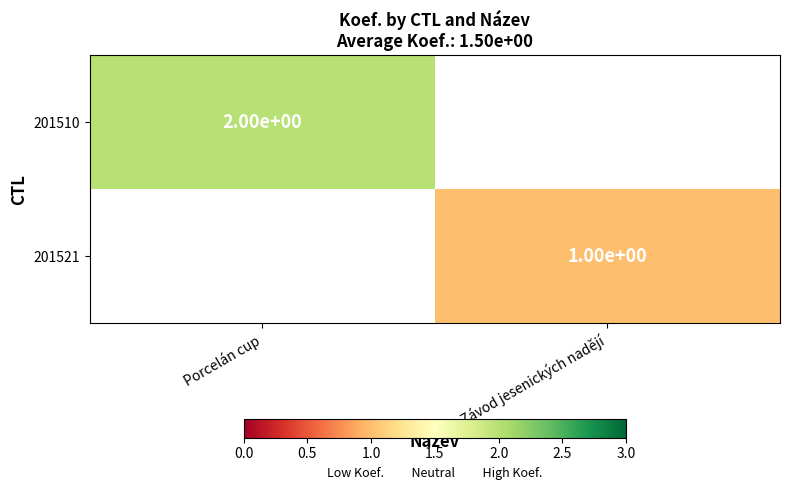

The 201521 series shows 2 at Závod jesenických nadějí. True or false?

False